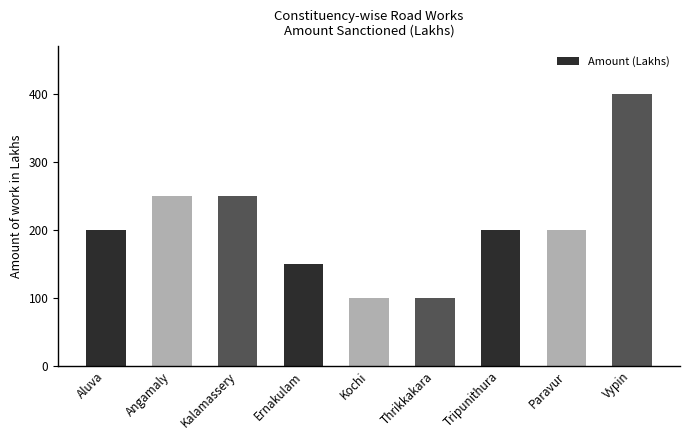

What is the value of the 5th bar from the left?

100